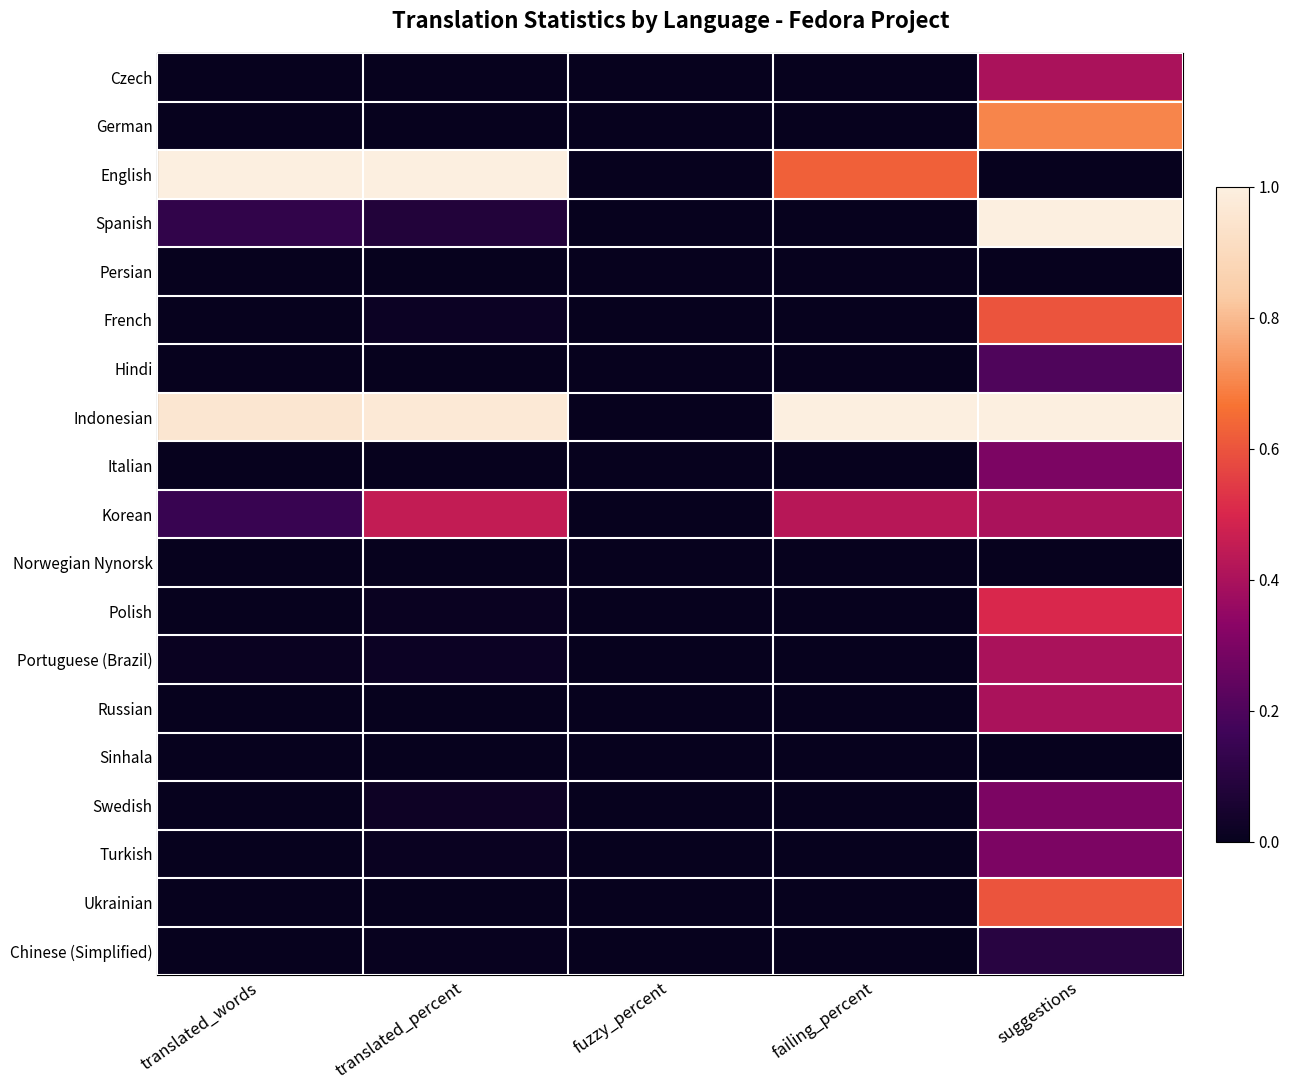

What is the difference between the highest and lowest values at translated_percent?

1.0